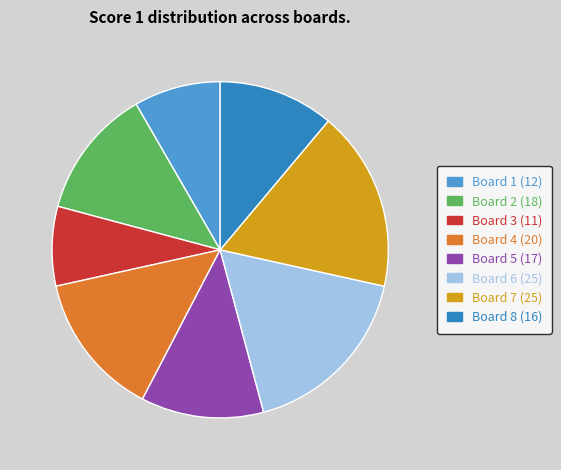

How many segments does this pie chart have?

8